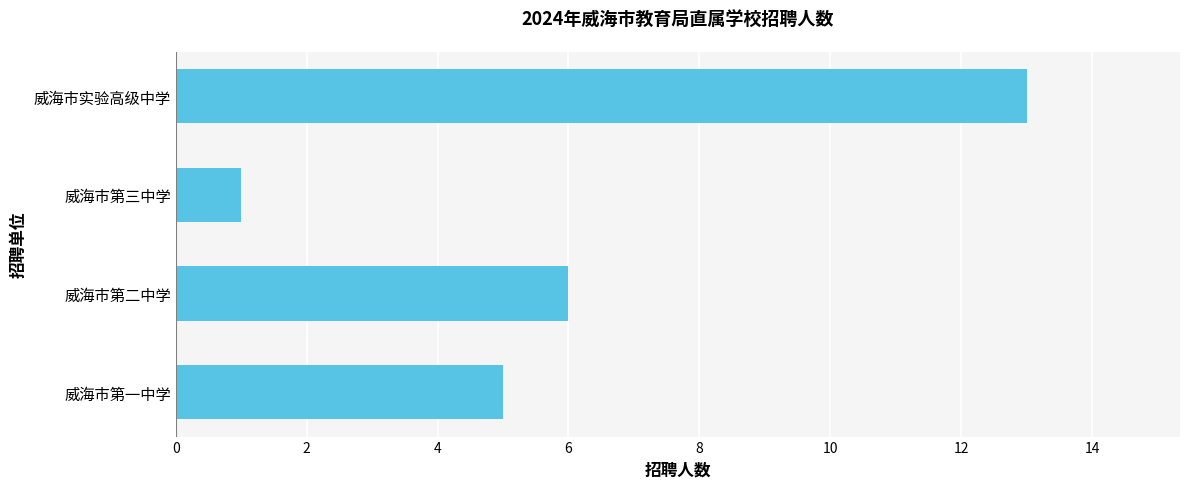

The chart shows a value of 3 at 威海市第二中学. True or false?

False